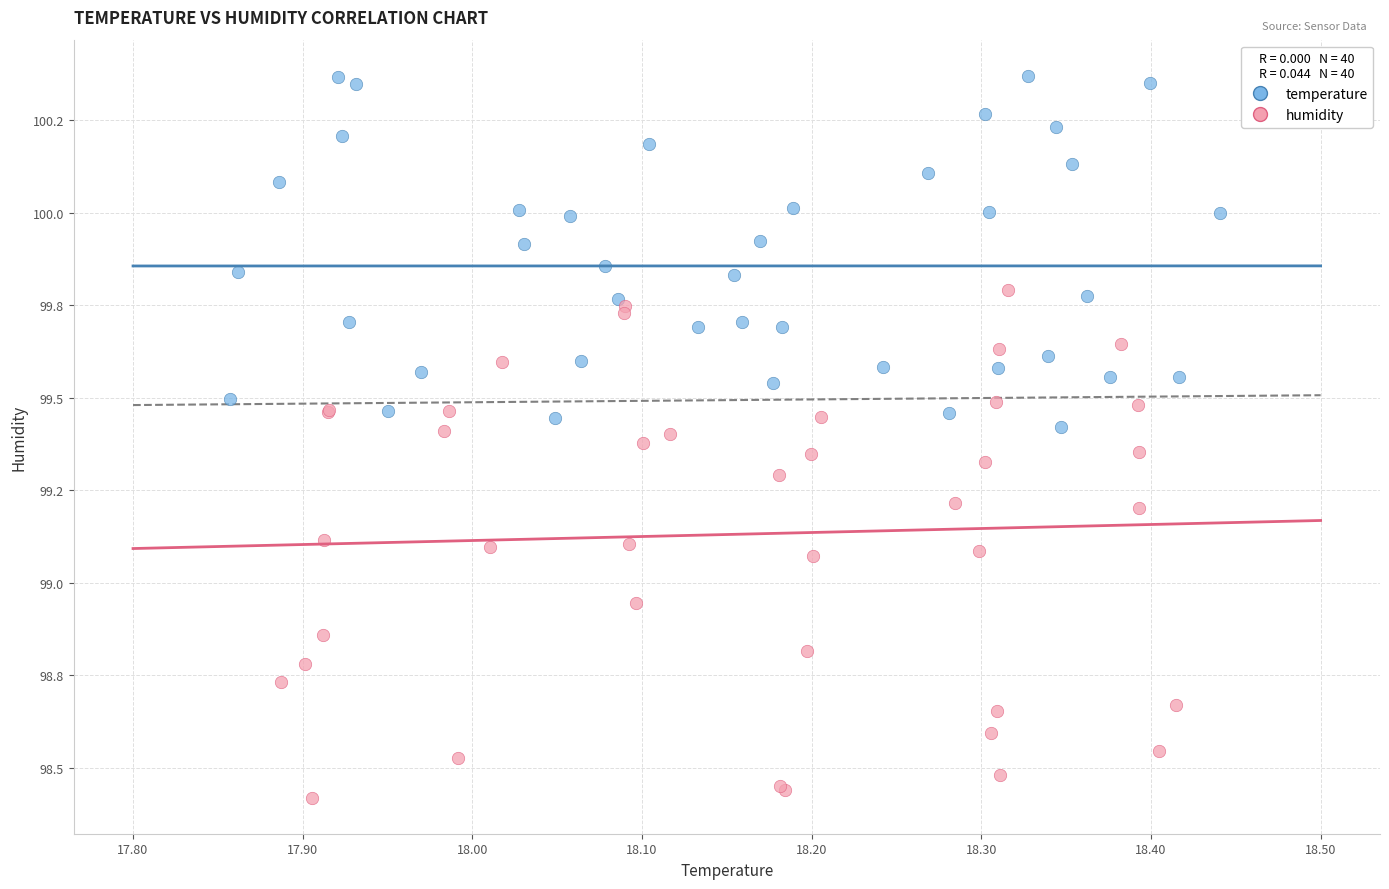

Which series reaches the maximum Y coordinate?

temperature